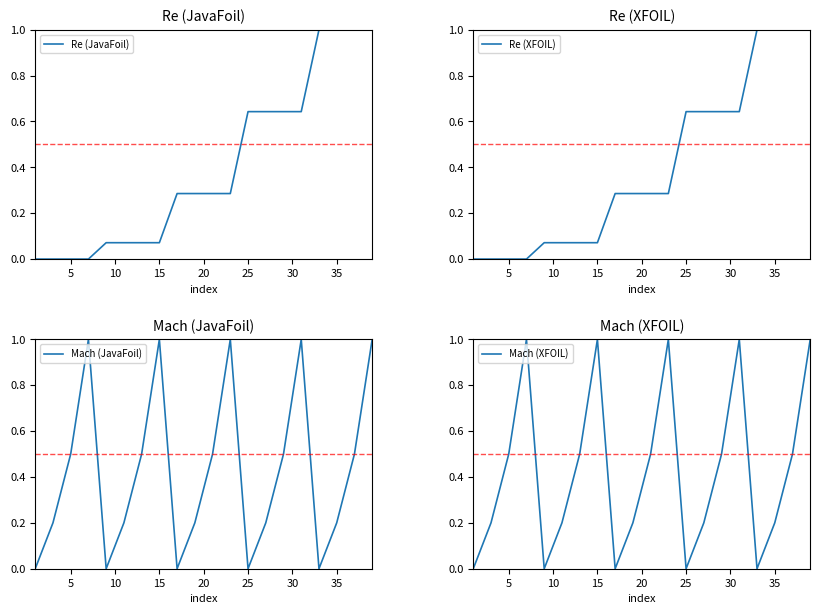

What is the highest value of the Re (JavaFoil) series?

1.0